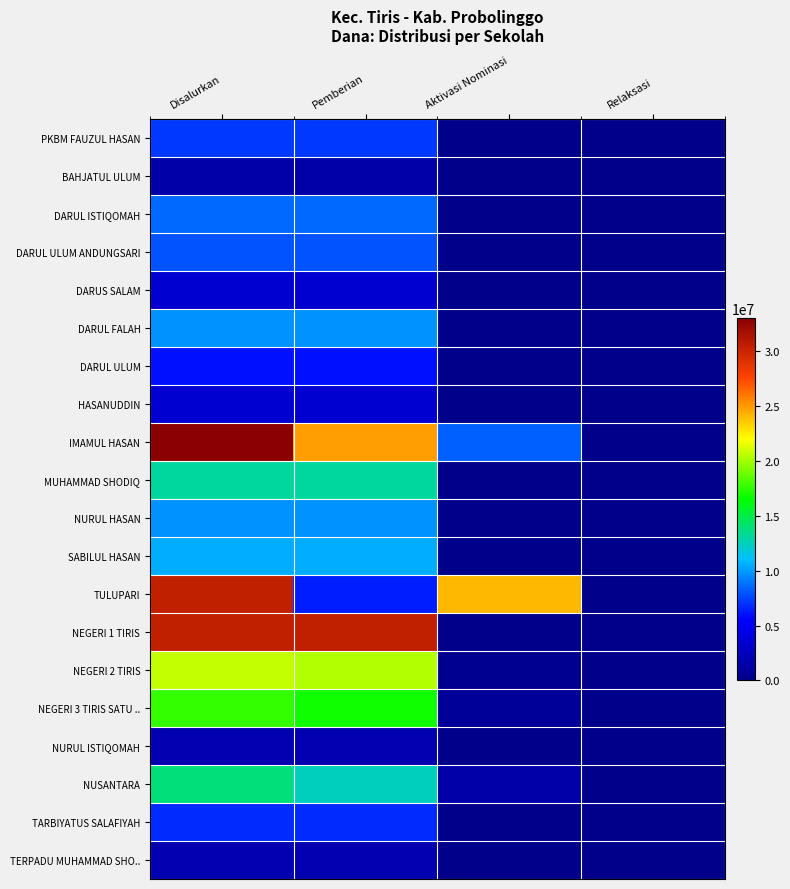

At how many categories does at least one series exceed 26010666?

2